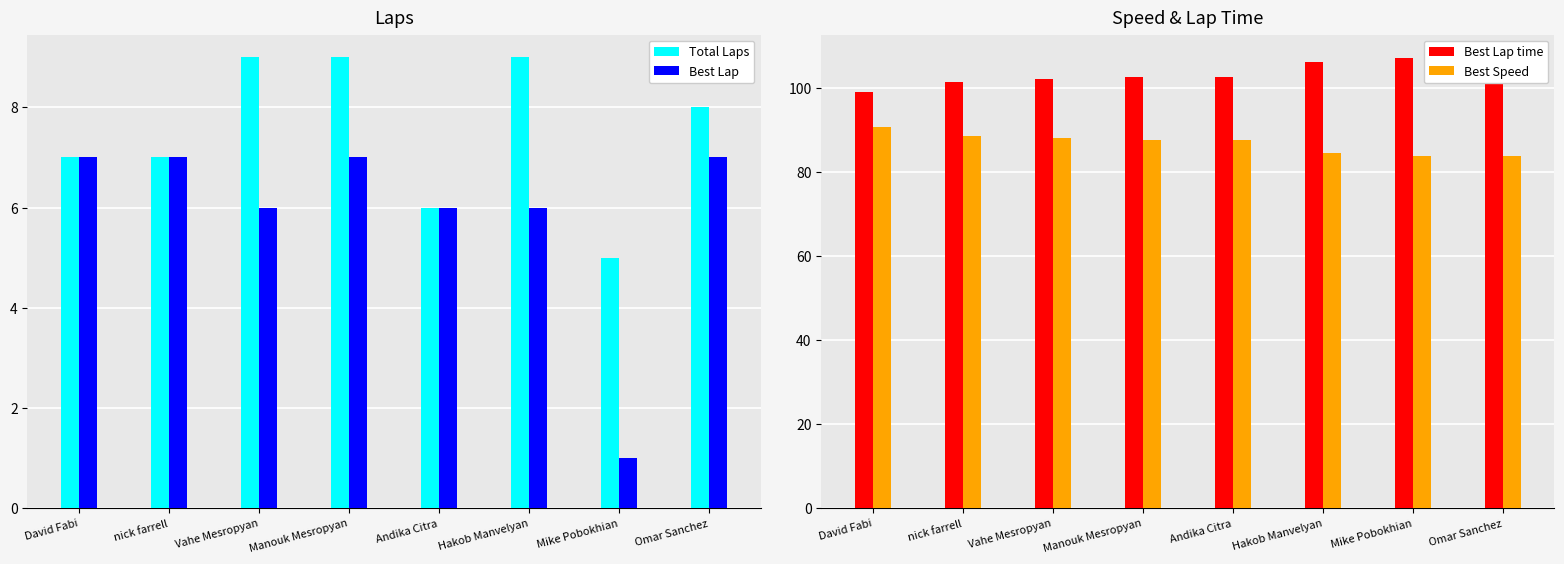

Which series has the widest spread of values?

Best Lap time